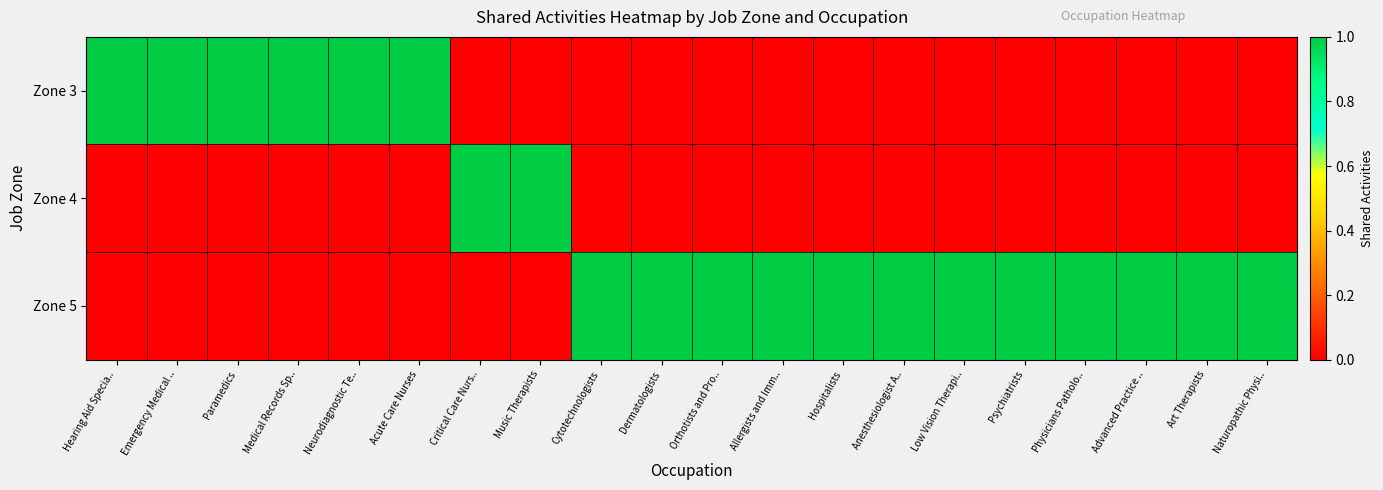

Between Naturopathic Physi.. and Art Therapists, which is larger?

Naturopathic Physi..